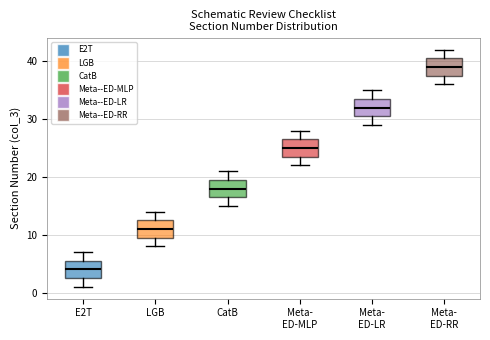

Where does the lower whisker of the box for CatB end on the y-axis? The values are not printed on the chart, so give them approximately, as read against the axis.

15